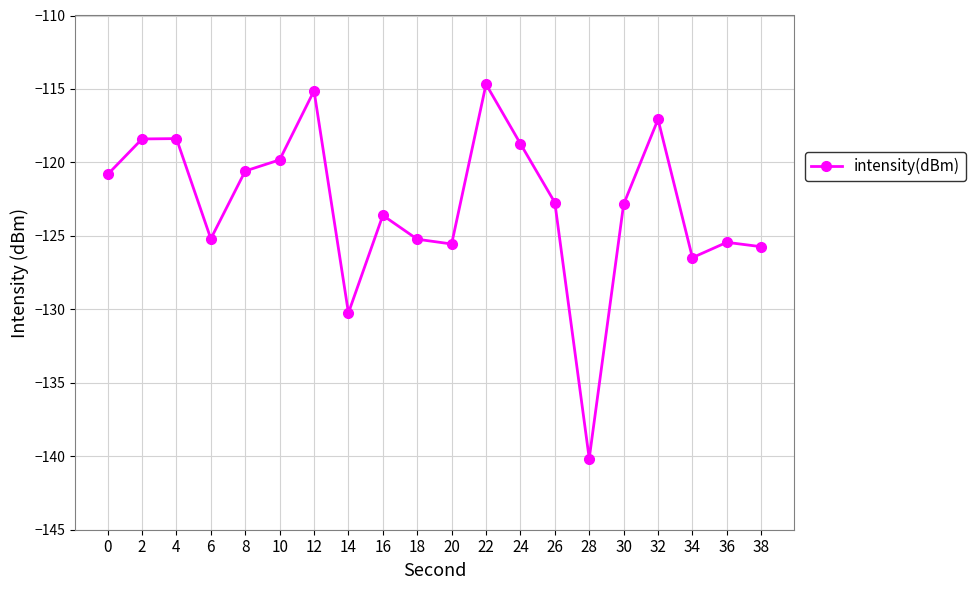

How many interior local valleys (lower than both neighbors) does the data have?

5